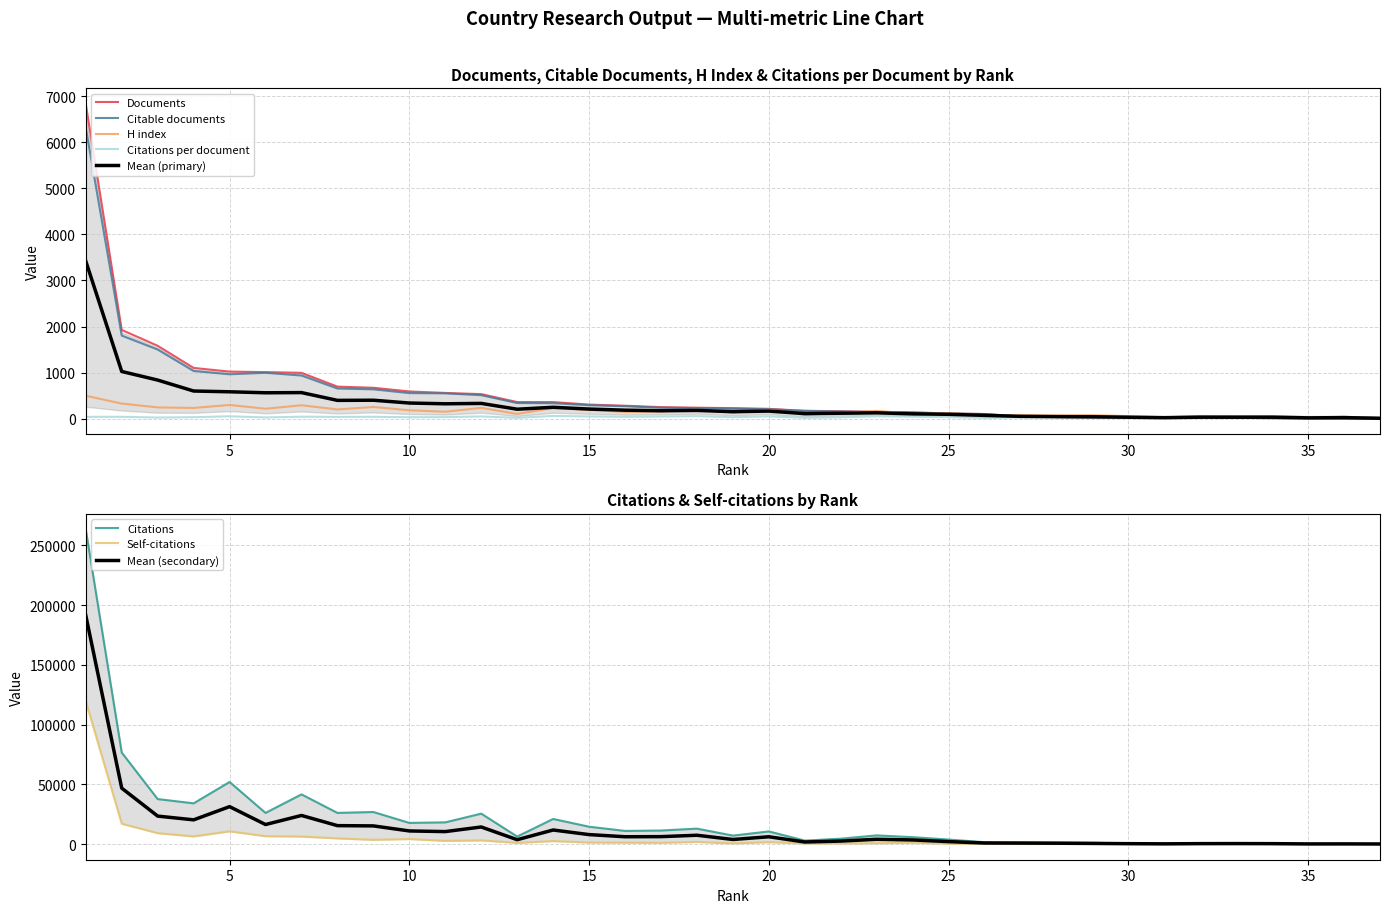

Does the chart have visible grid lines?

Yes